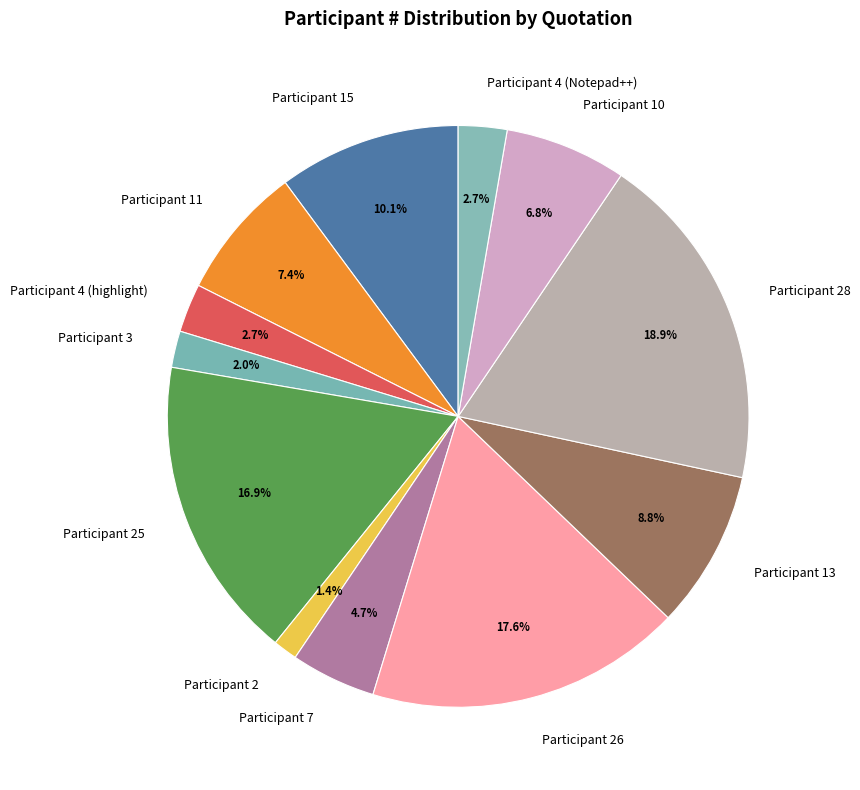

Is there any slice that represents more than half of the pie?

No